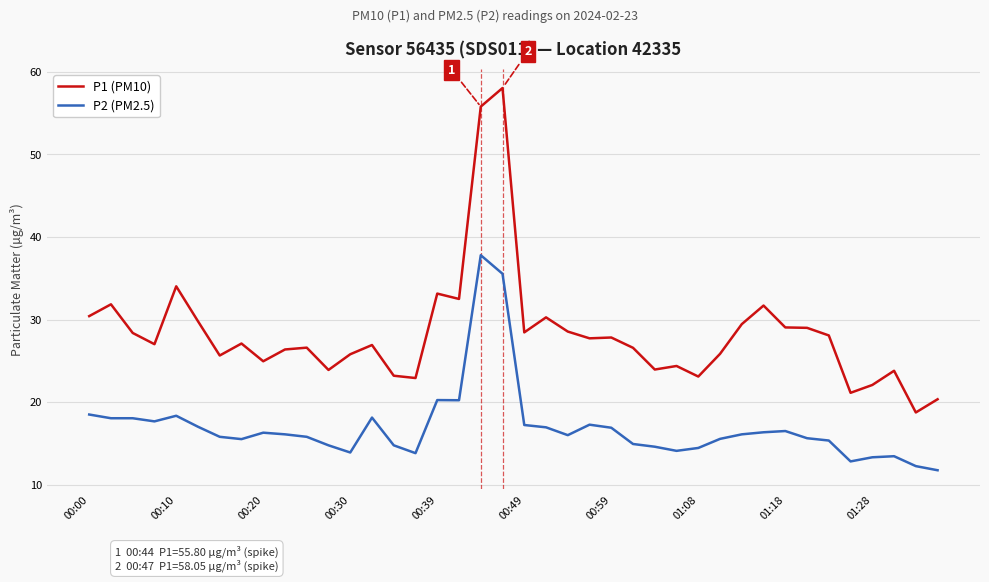

Rank the series by their maximum value, from lowest to highest.

P2 (PM2.5), P1 (PM10)